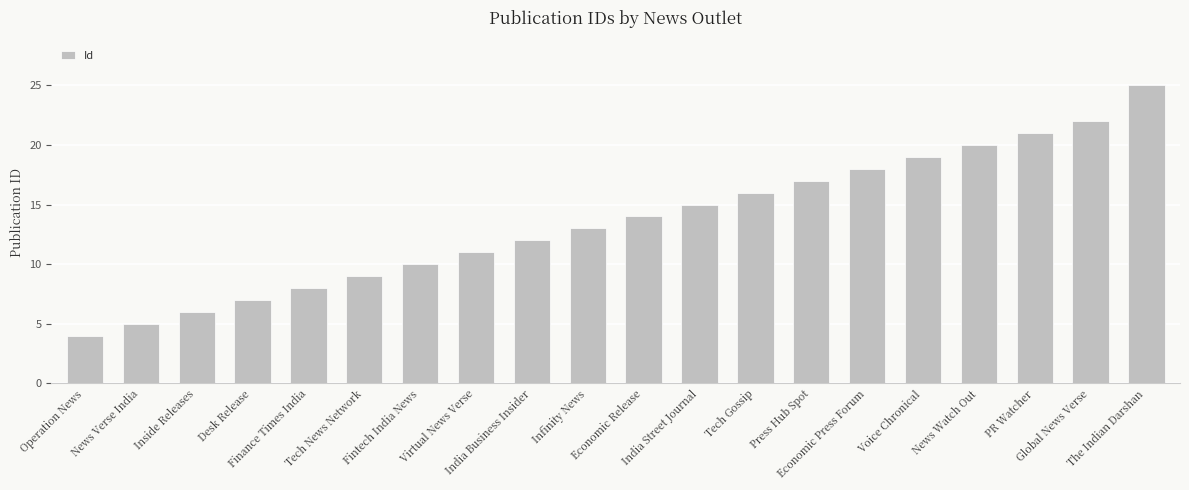

What is the label of the 16th bar from the left?

Voice Chronical